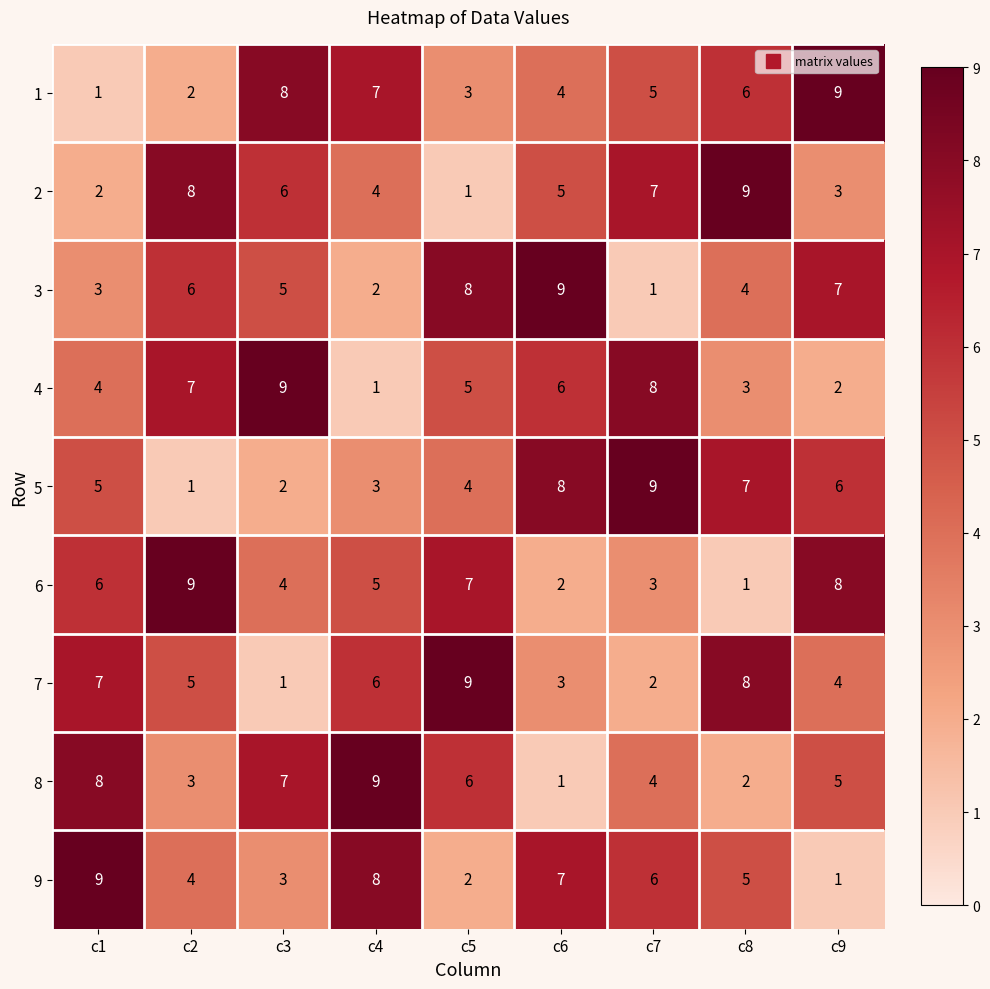

How many 4 values are between 3 and 7?

5